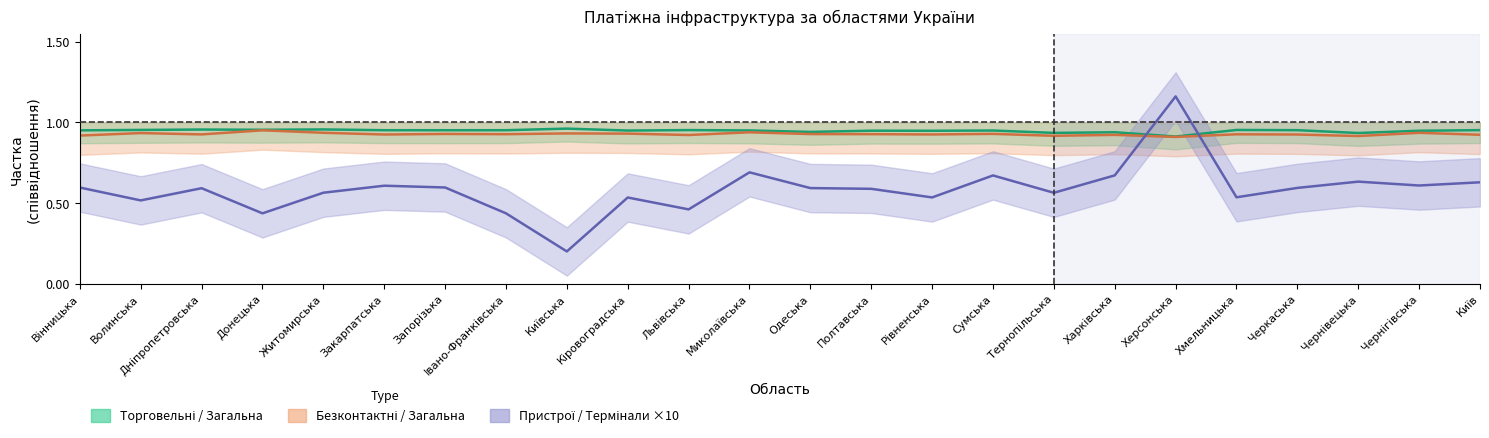

What is the sum of all Пристрої / Термінали ×10 values?

14.0